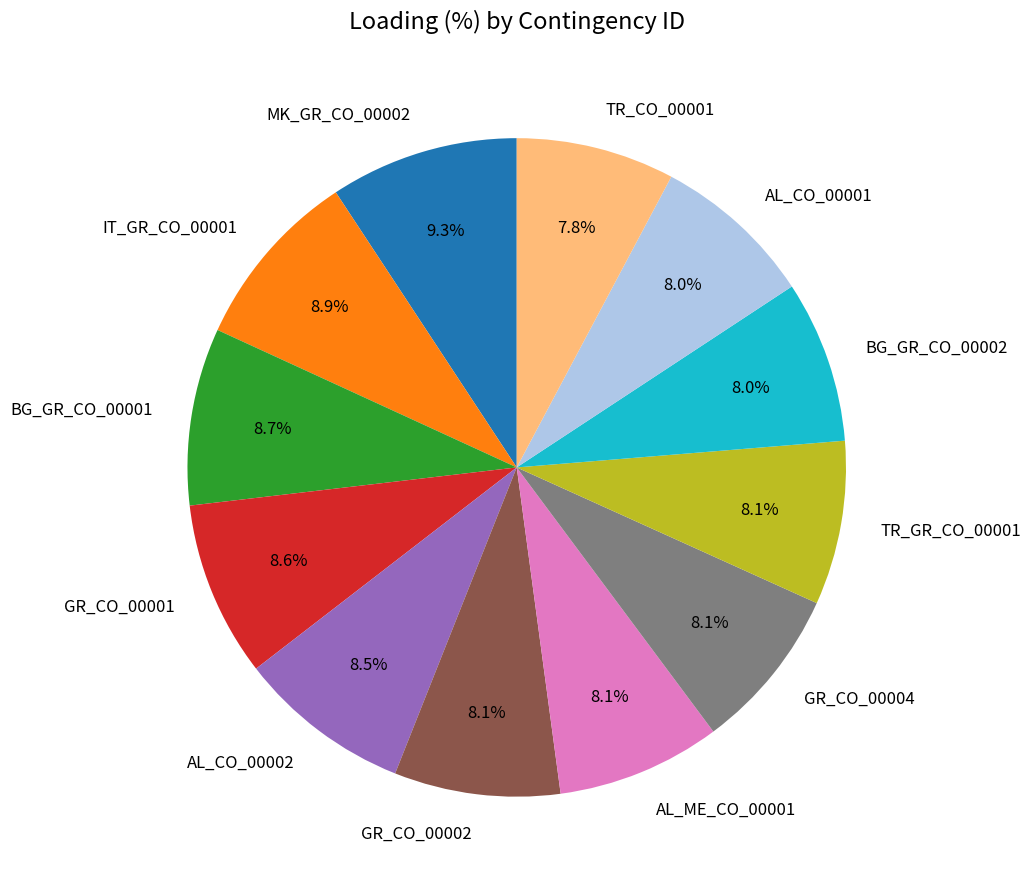

The TR_GR_CO_00001 slice represents 8% of the pie. True or false?

True